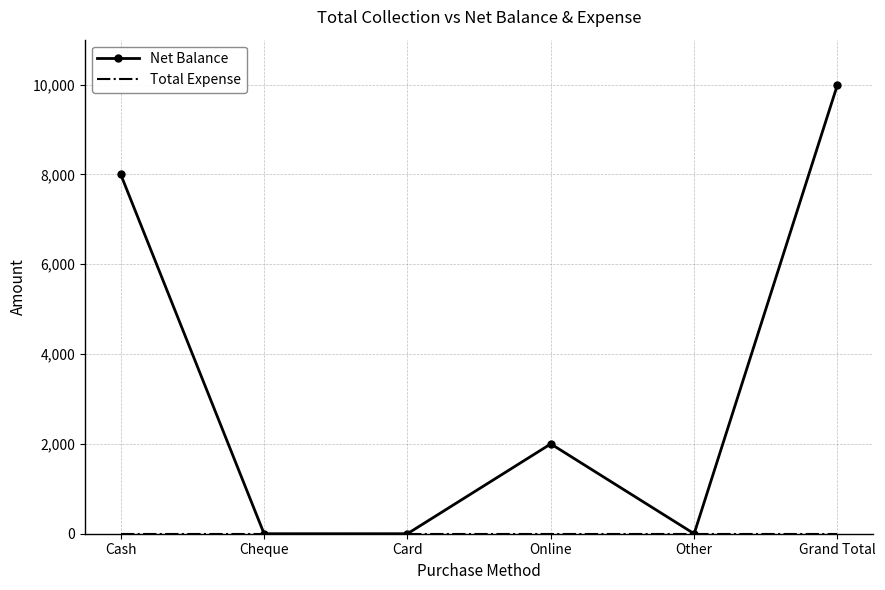

At which category is the sum across all series the highest?

Grand Total